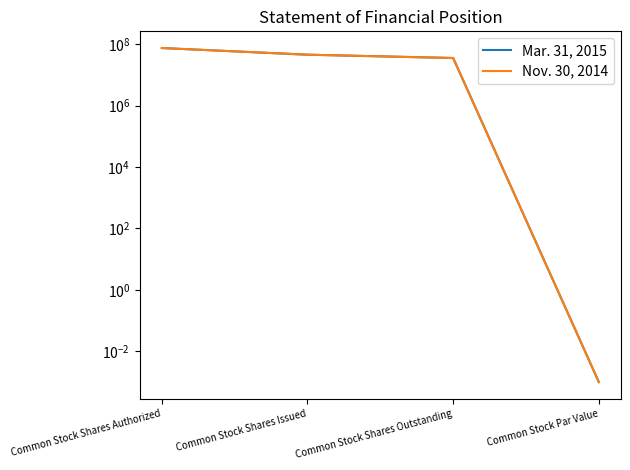

At how many categories does at least one series exceed 17119263?

3